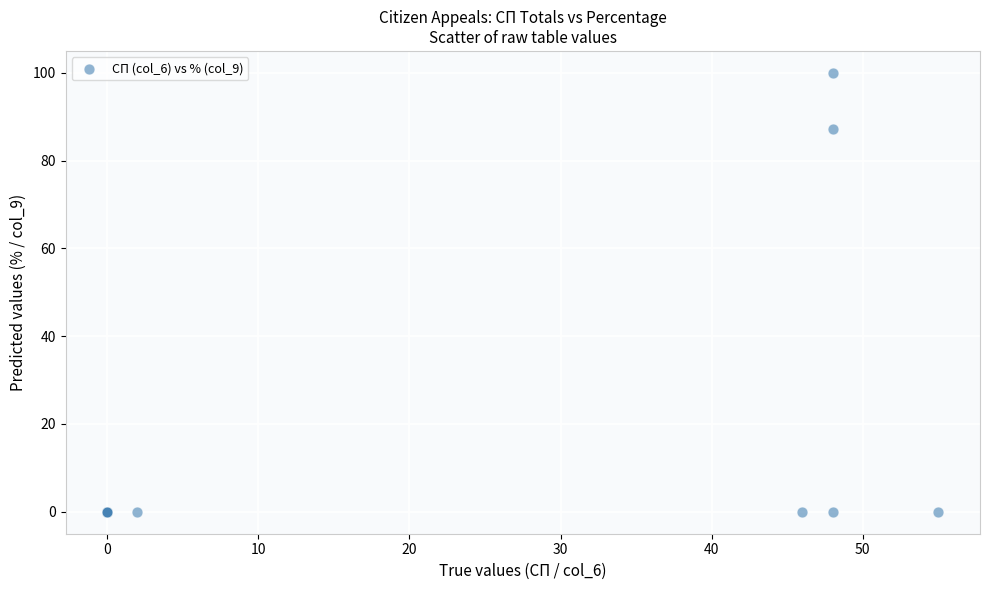

What Y value in the scatter plot is closest to 50?

87.3